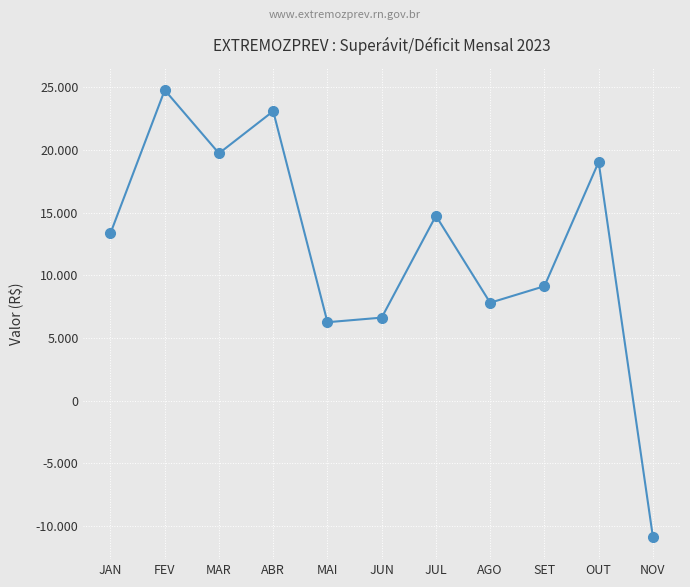

What is the difference between the second highest and second lowest values?

16827.5